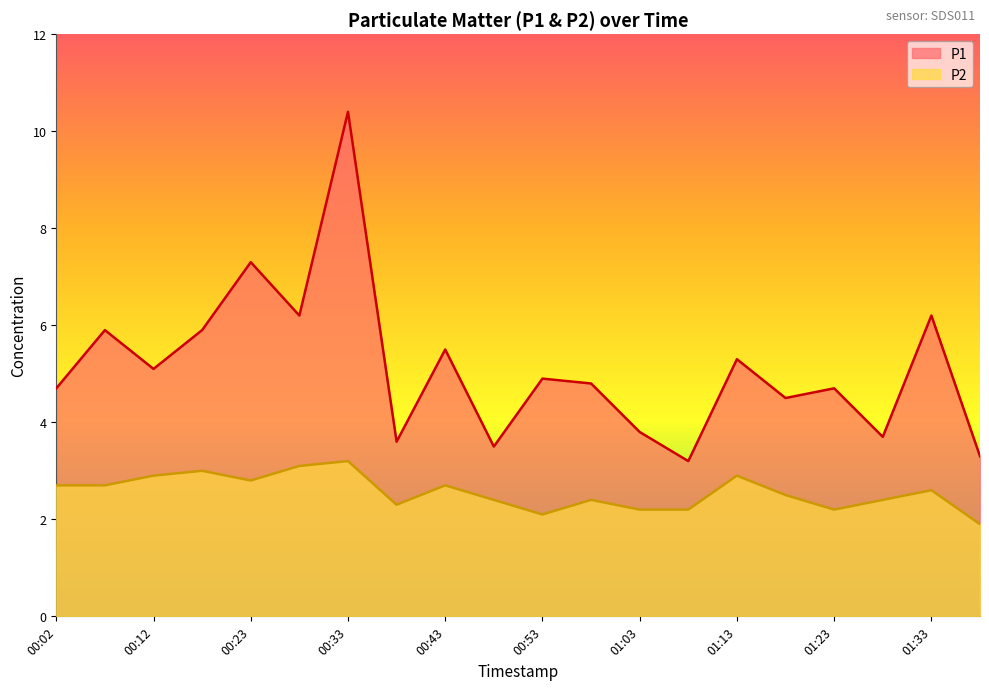

List the series in order of their peak value, highest first.

P1, P2